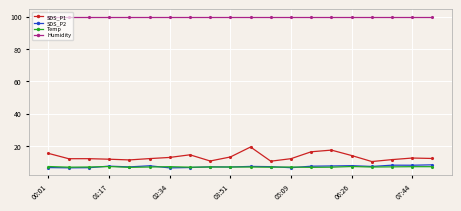

At how many categories does at least one series exceed 64?

20